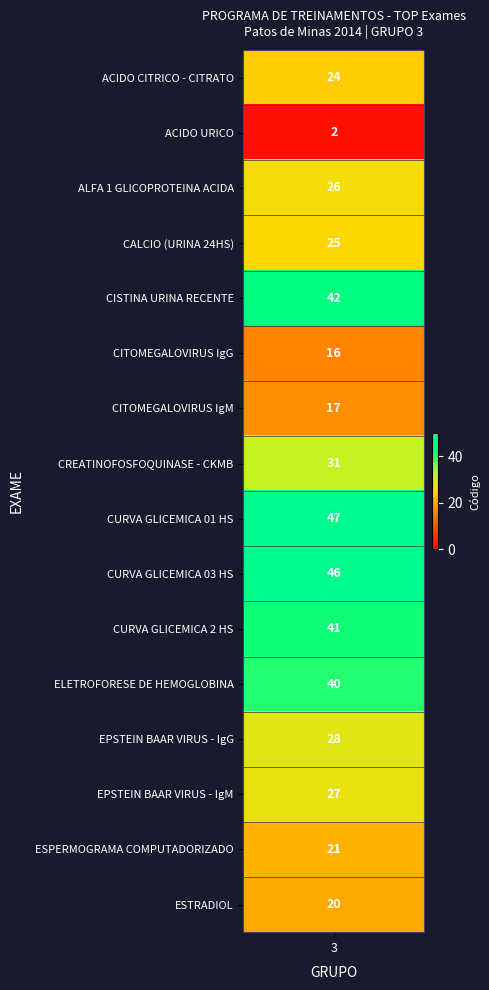

What is the minimum value shown in the chart?

2